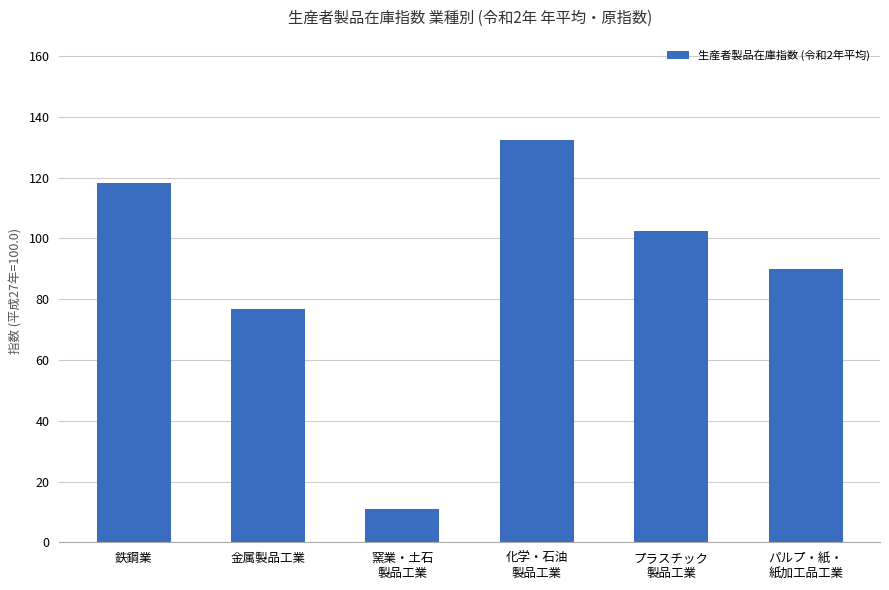

List the labels in order of value, largest first.

化学・石油
製品工業, 鉄鋼業, プラスチック
製品工業, パルプ・紙・
紙加工品工業, 金属製品工業, 窯業・土石
製品工業